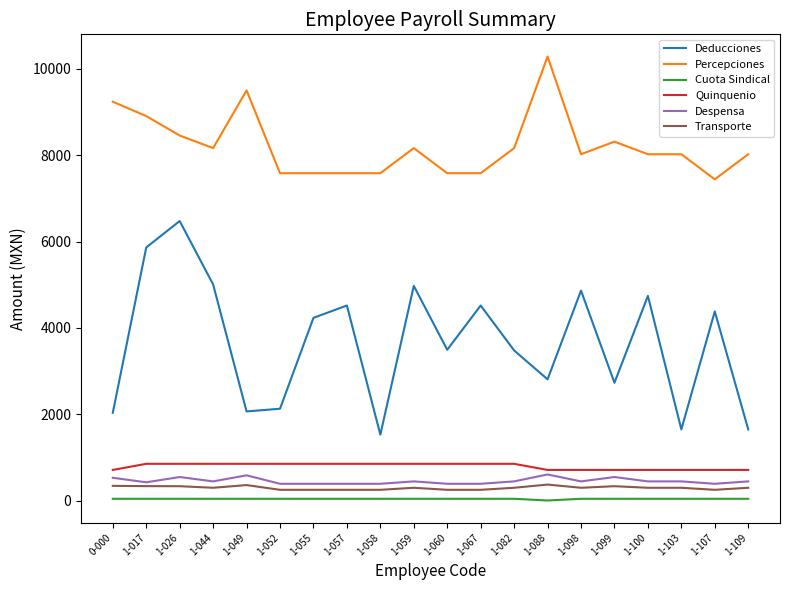

True or false: Deducciones and Cuota Sindical intersect in this chart.

False